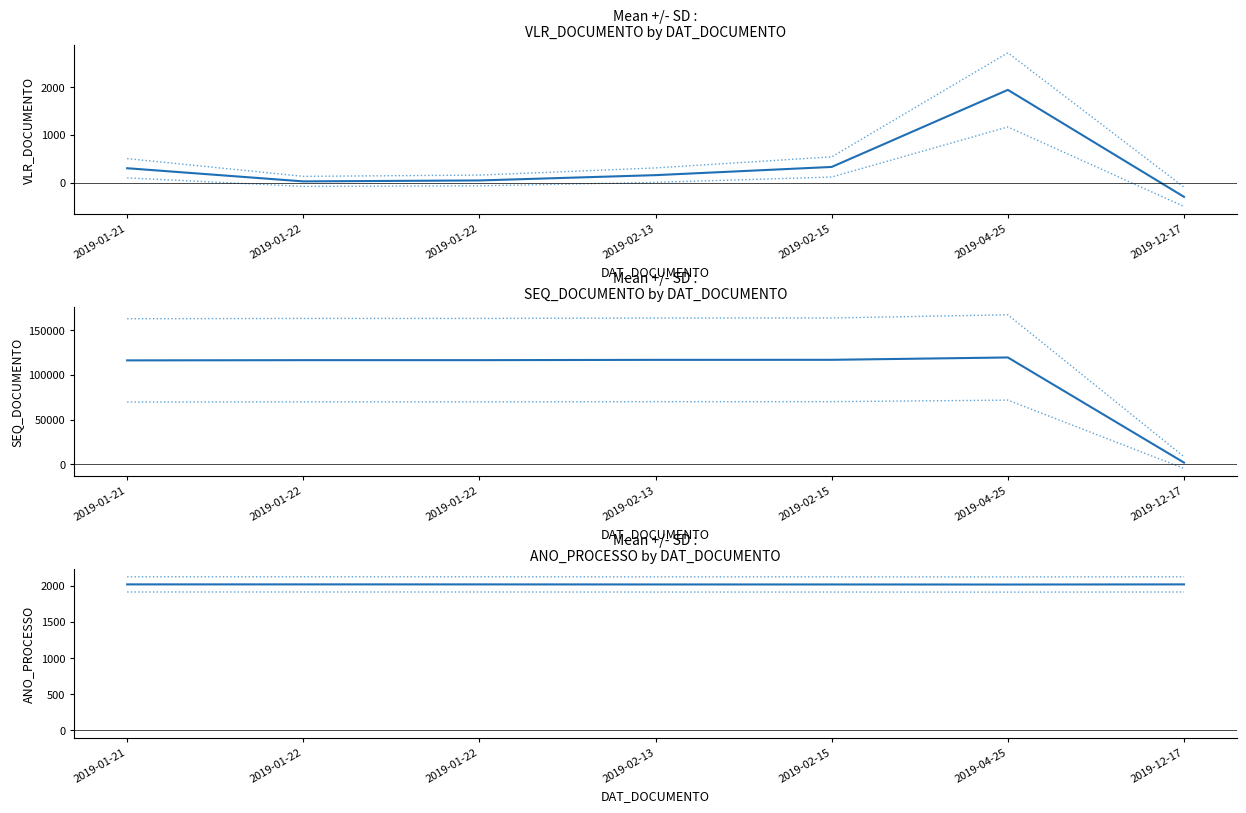

True or false: VLR_DOCUMENTO and SEQ_DOCUMENTO cross at least once.

False